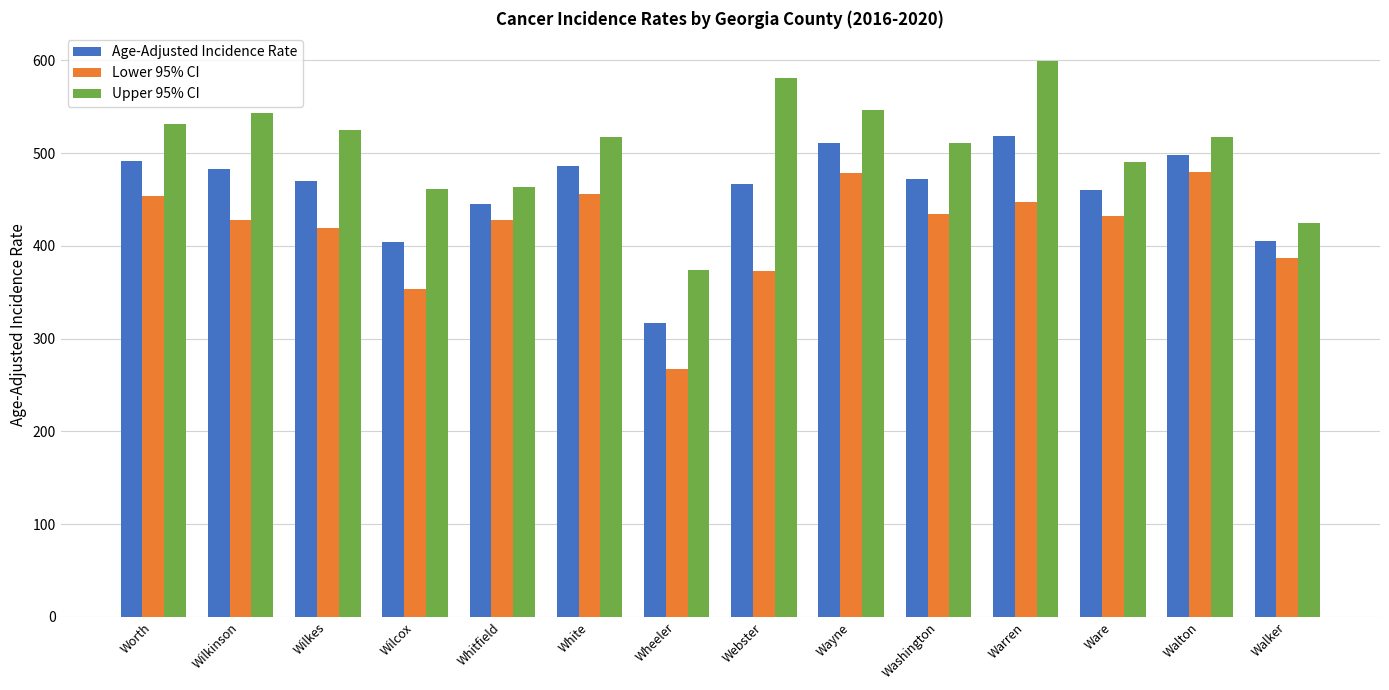

True or false: Lower 95% CI has a value of 267.3 at Wheeler.

True